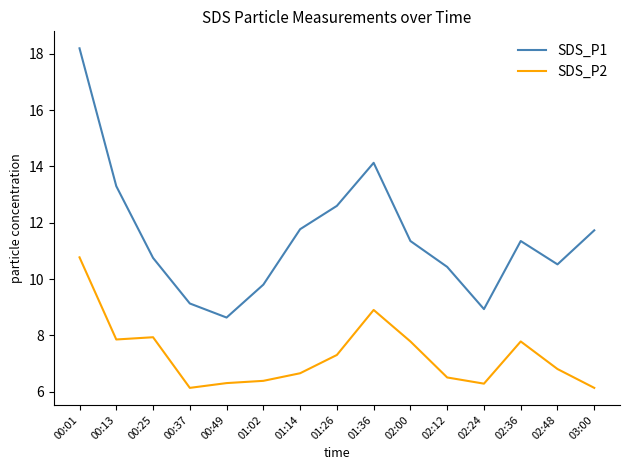

What position from the left is 02:48?

14